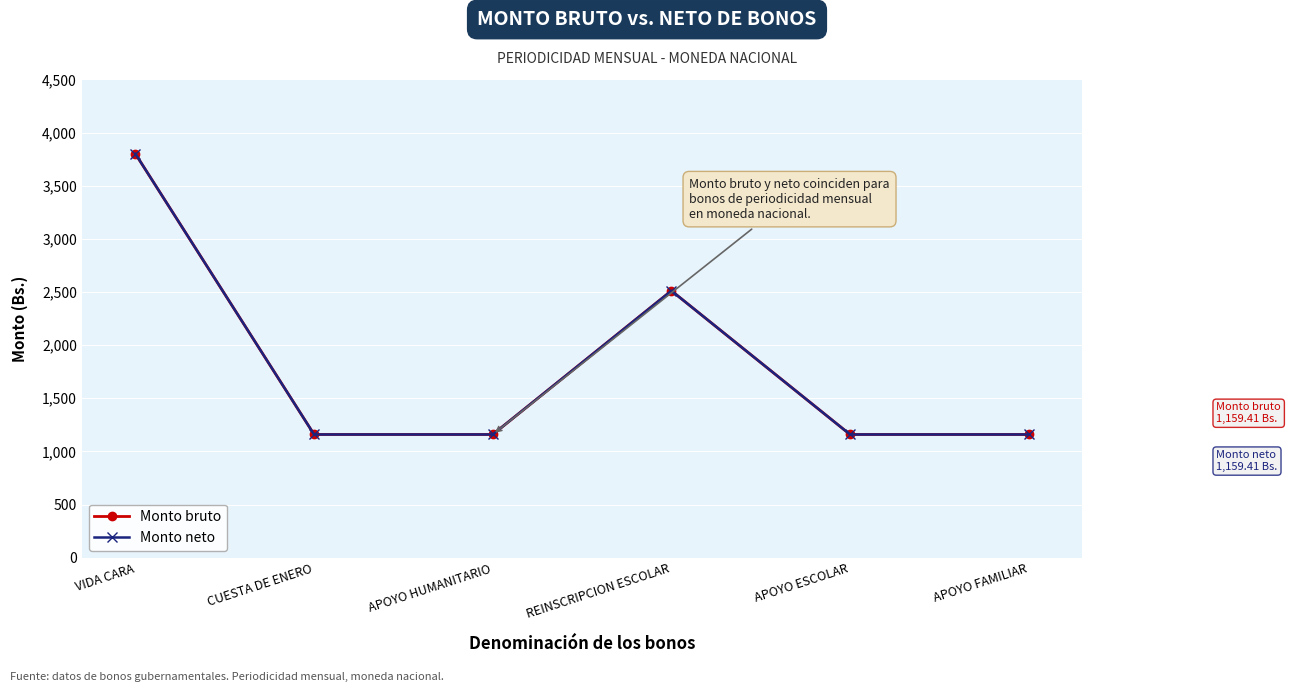

List the series in order of their peak value, lowest first.

Monto bruto, Monto neto